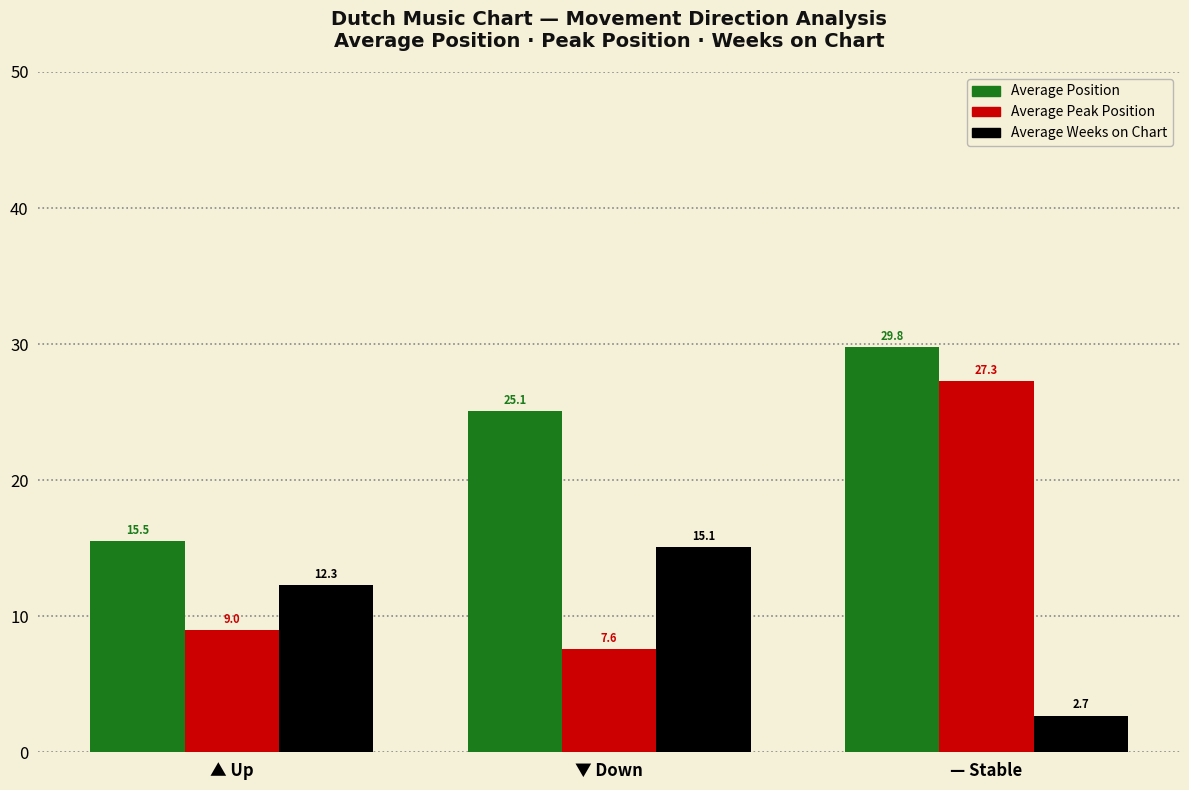

Which series has the largest total across all categories?

Average Position